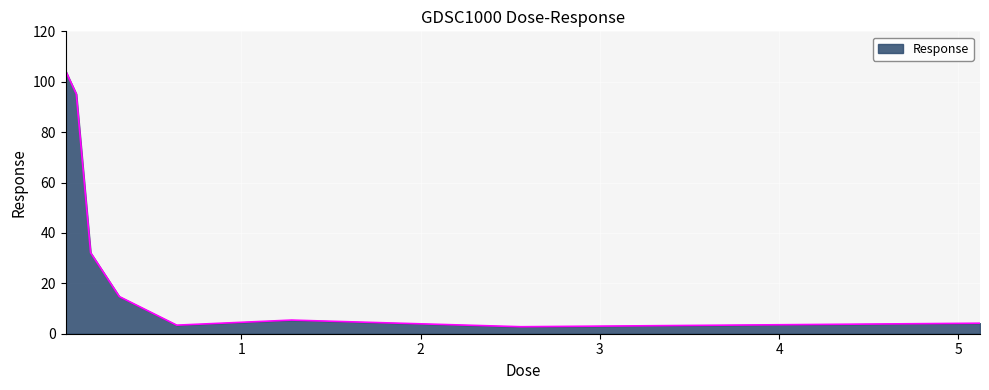

What is the minimum value shown in the chart?

2.8